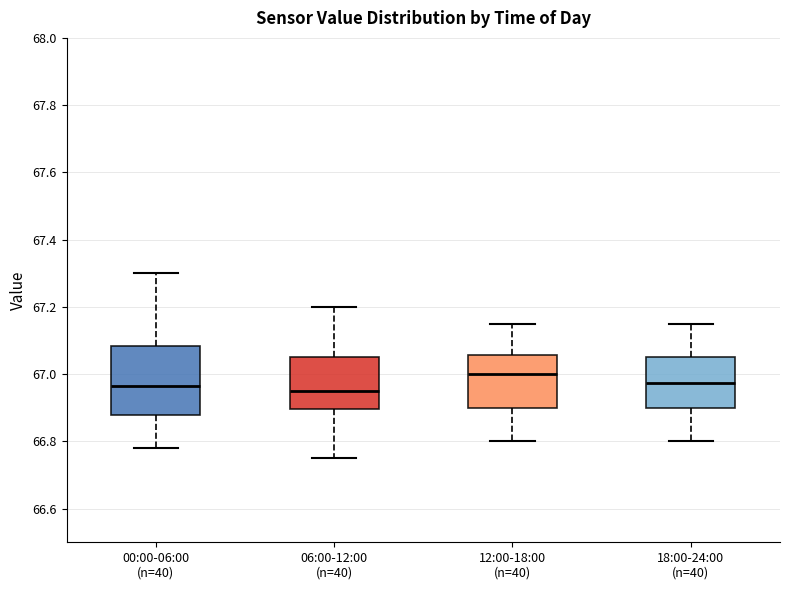

Reading left to right, transcribe this box plot: for each box, give where its median line is, the range the box spans, and where its two whiskers end, as read against the y-axis. The values are not printed on the chart, so give them approximately, as read against the axis.

00:00-06:00 (n=40): median 66.96, box 66.88 to 67.08, whiskers 66.78 to 67.30
06:00-12:00 (n=40): median 66.96, box 66.90 to 67.06, whiskers 66.76 to 67.20
12:00-18:00 (n=40): median 67.00, box 66.90 to 67.06, whiskers 66.80 to 67.16
18:00-24:00 (n=40): median 66.98, box 66.90 to 67.06, whiskers 66.80 to 67.16